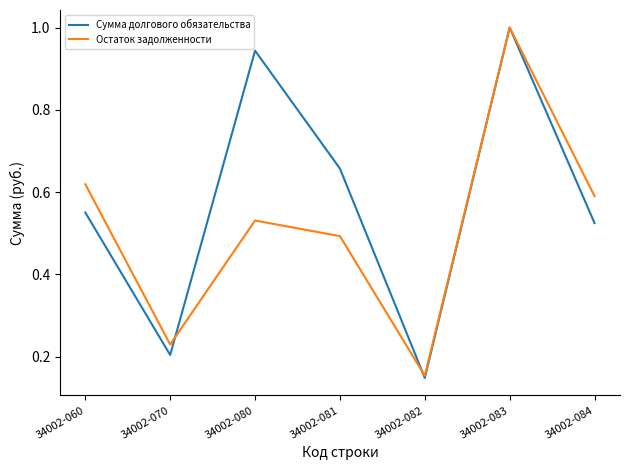

Read the Остаток задолженности value at 34002-083.

1.0